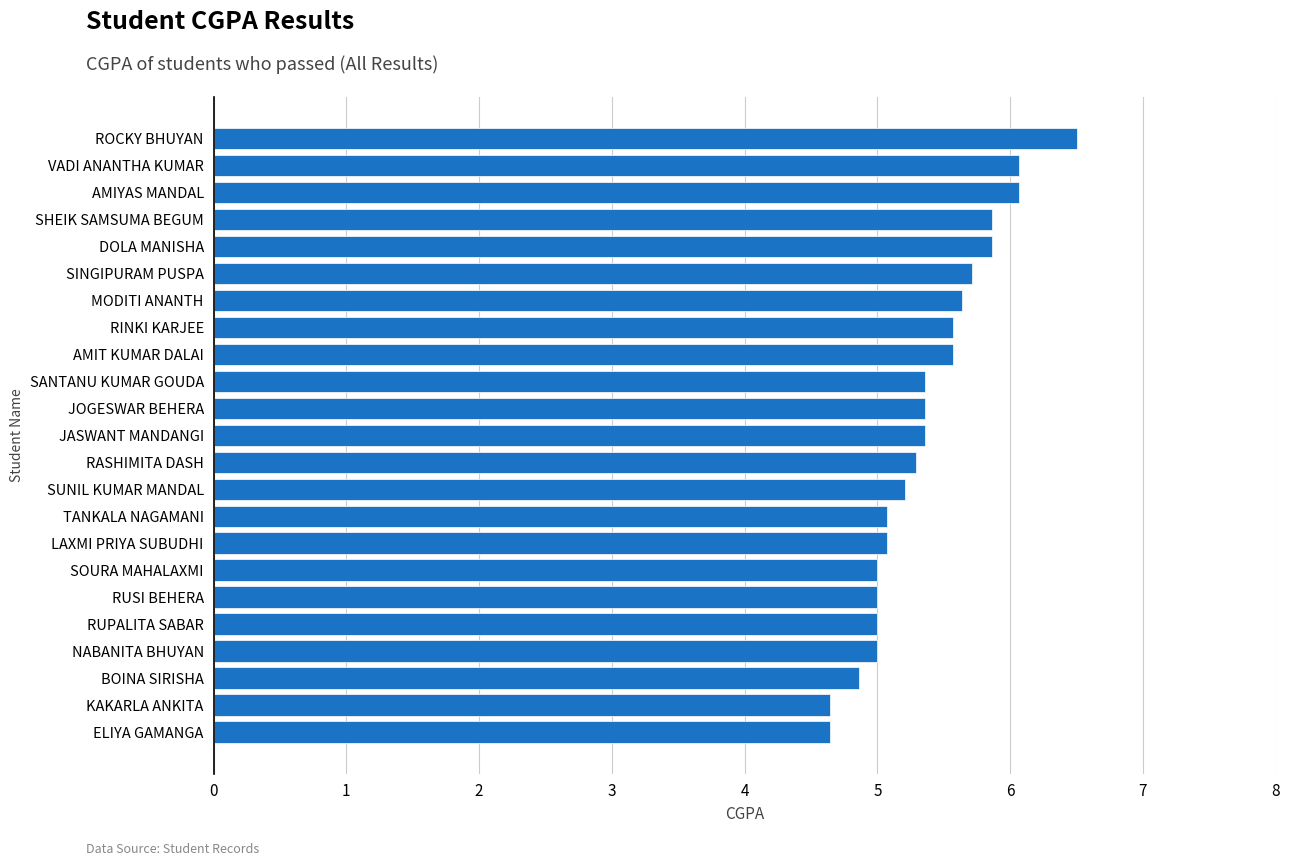

What is the average value?

5.4